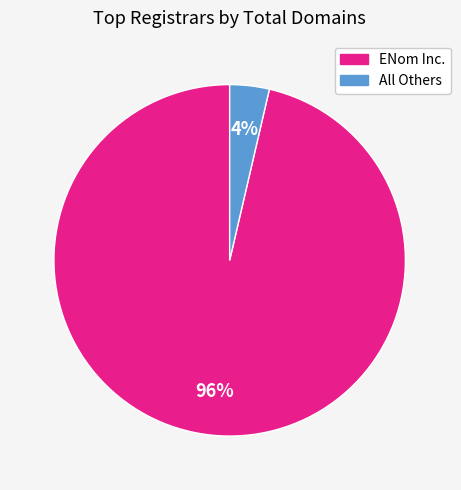

How many slices are in this pie chart?

2